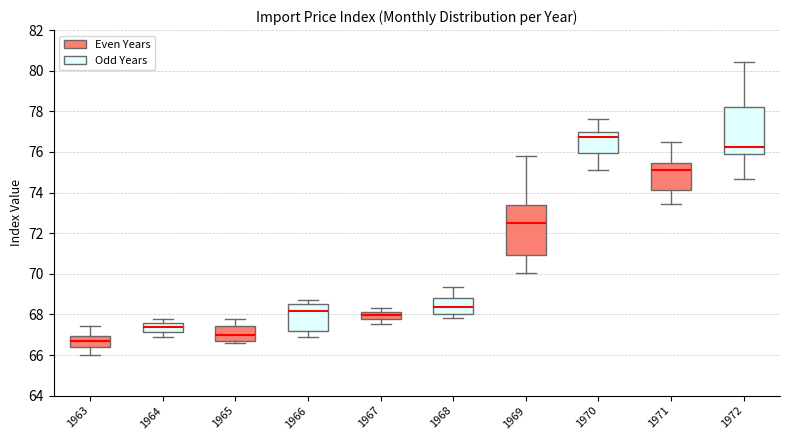

Which box has the highest median line?

1970